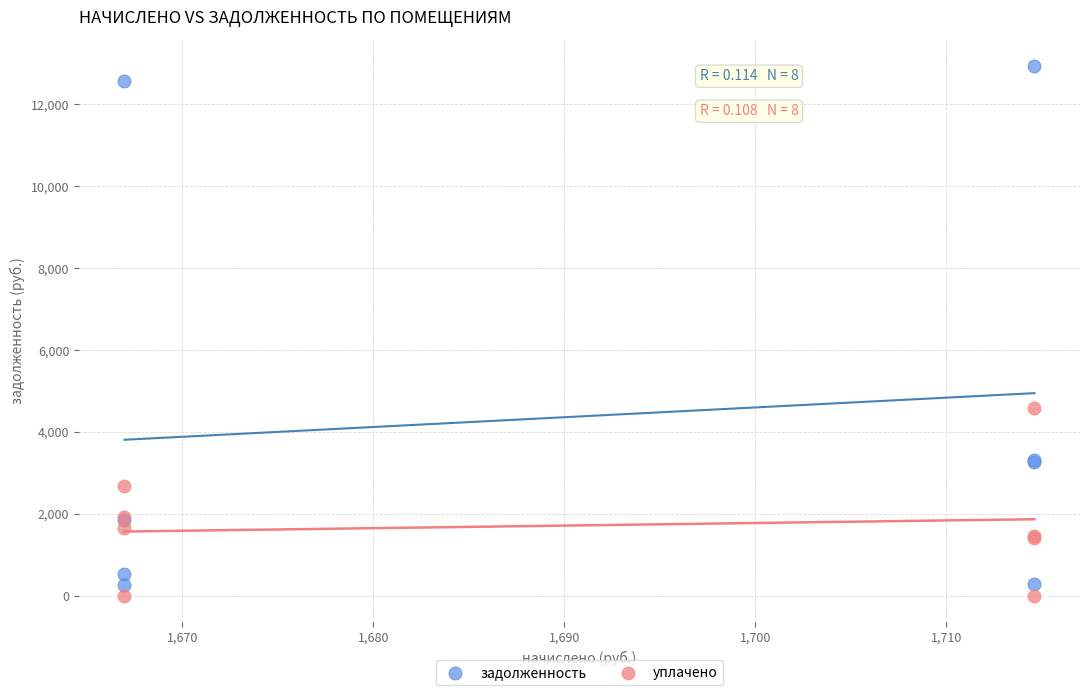

What are all the series names shown in the legend?

задолженность, уплачено